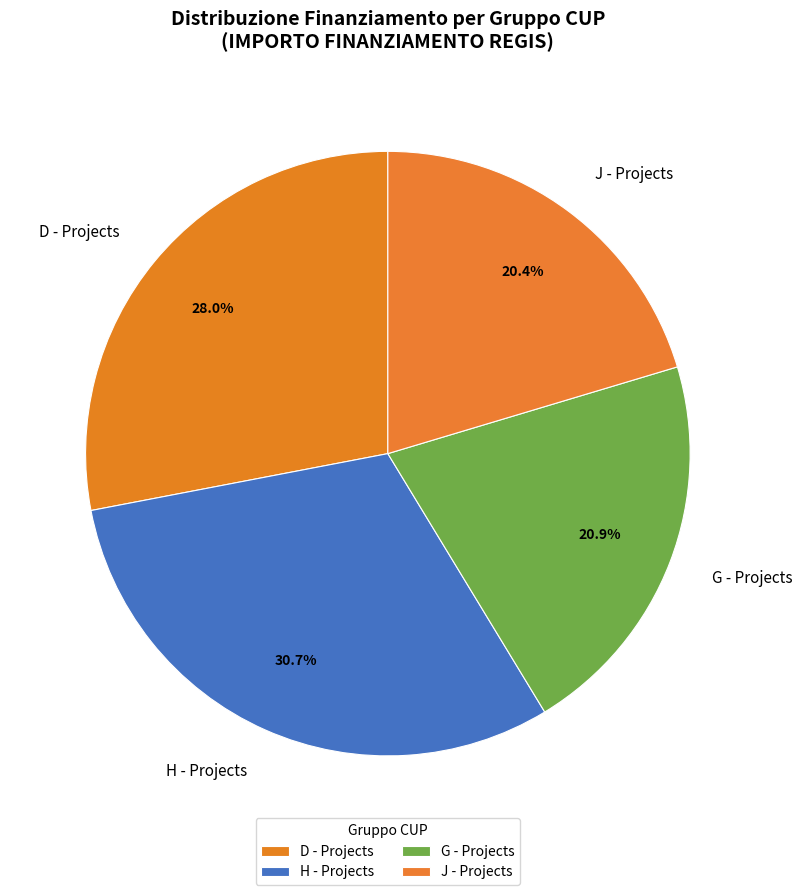

Does J - Projects account for over 50% of the chart?

No